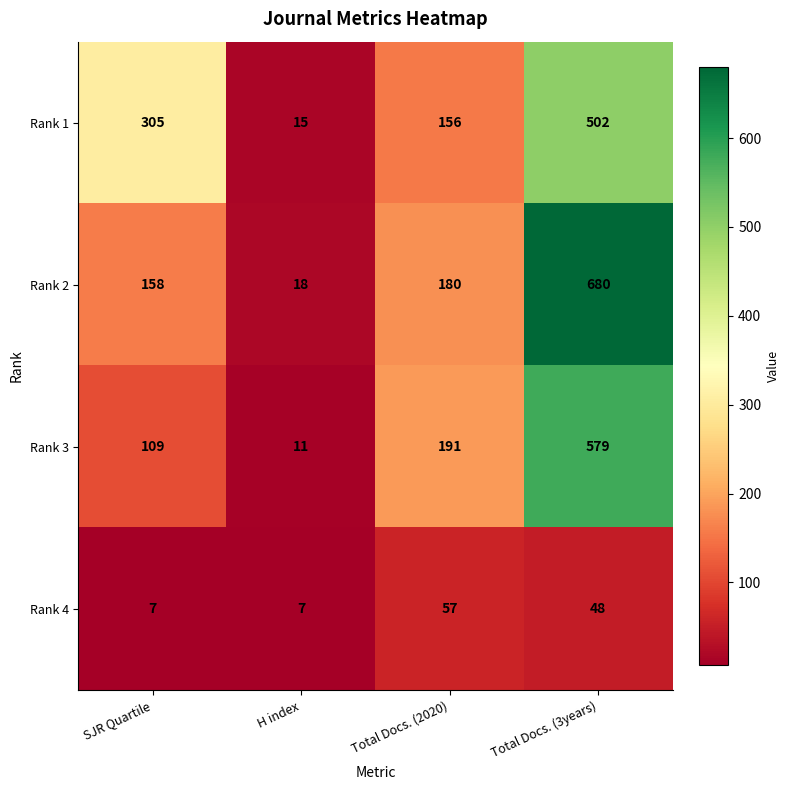

What is the minimum value shown in the chart?

7